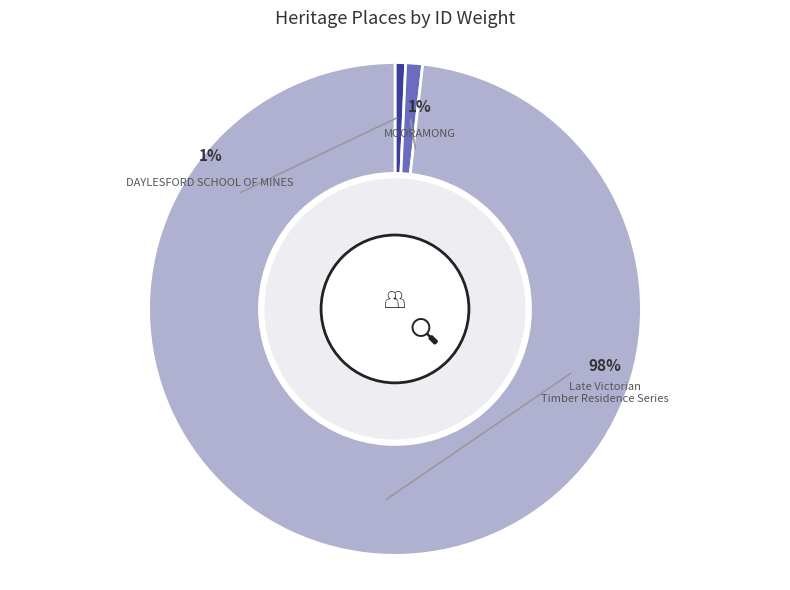

Is it true that Late Victorian Timber Residence Series is 98% of the pie?

True